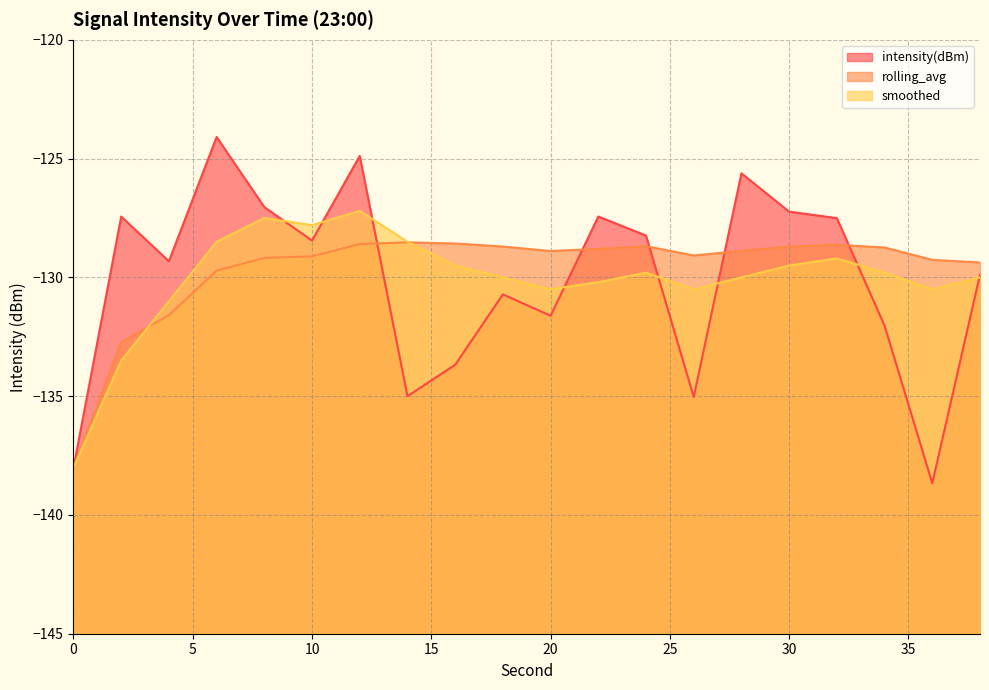

Which series has the widest spread of values?

intensity(dBm) line